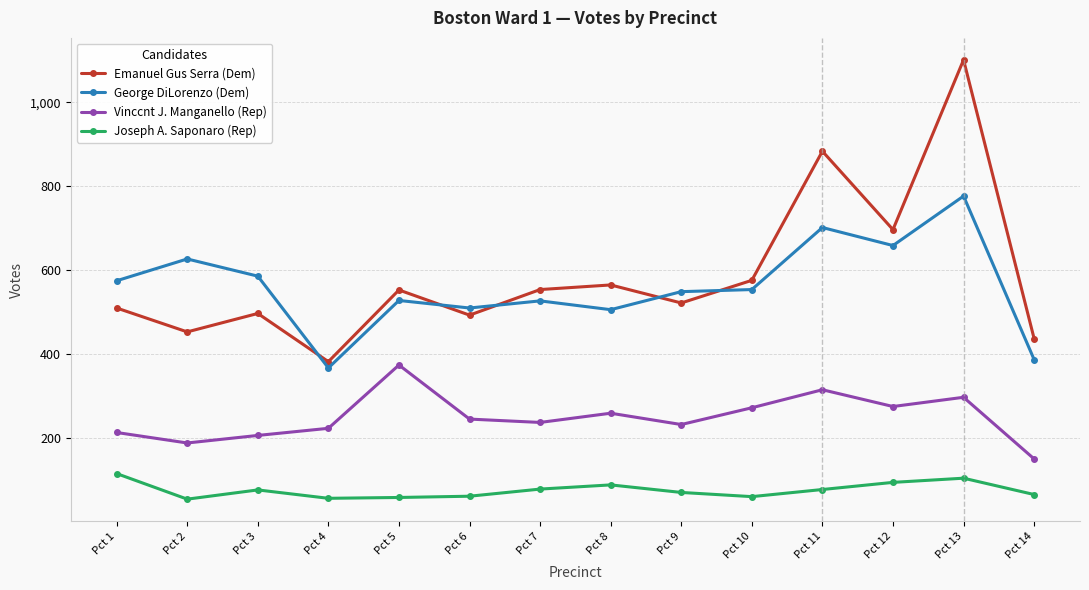

Which series has the widest spread of values?

Emanuel Gus Serra (Dem)